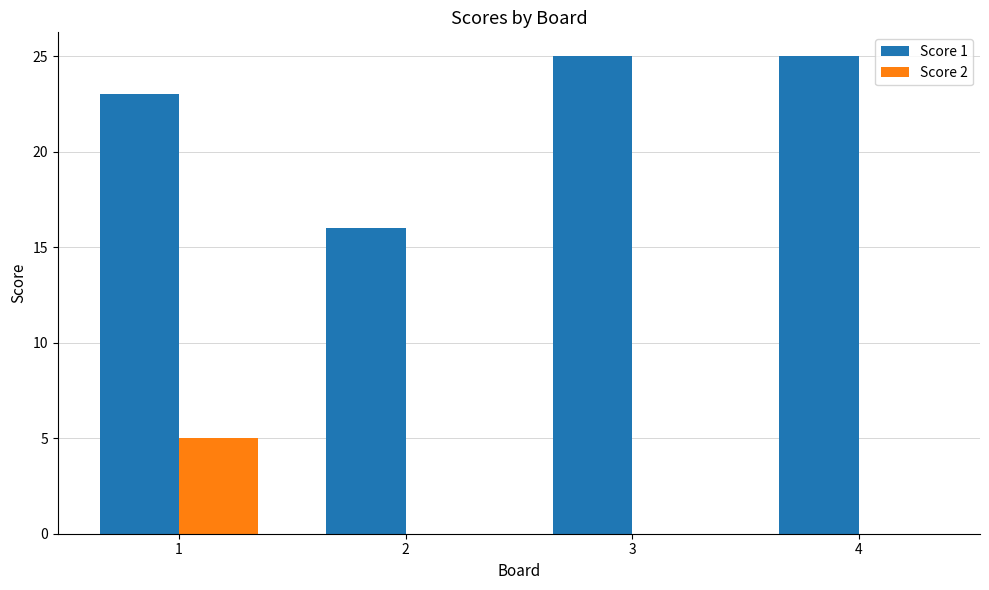

What is the approximate value of Score 1 at 1?

23